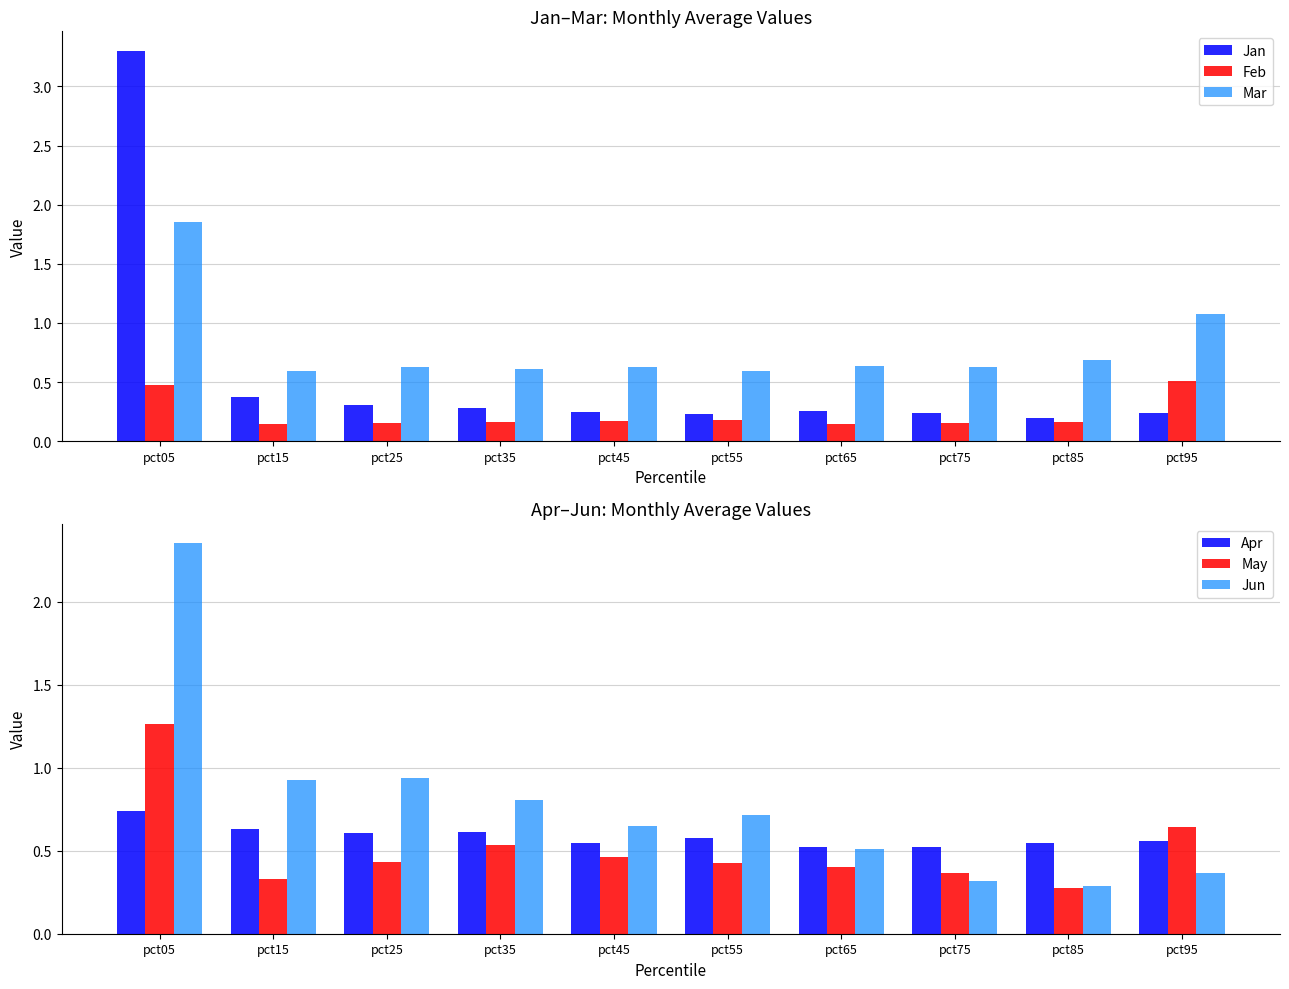

At which category does the chart reach its minimum across all series?

pct15